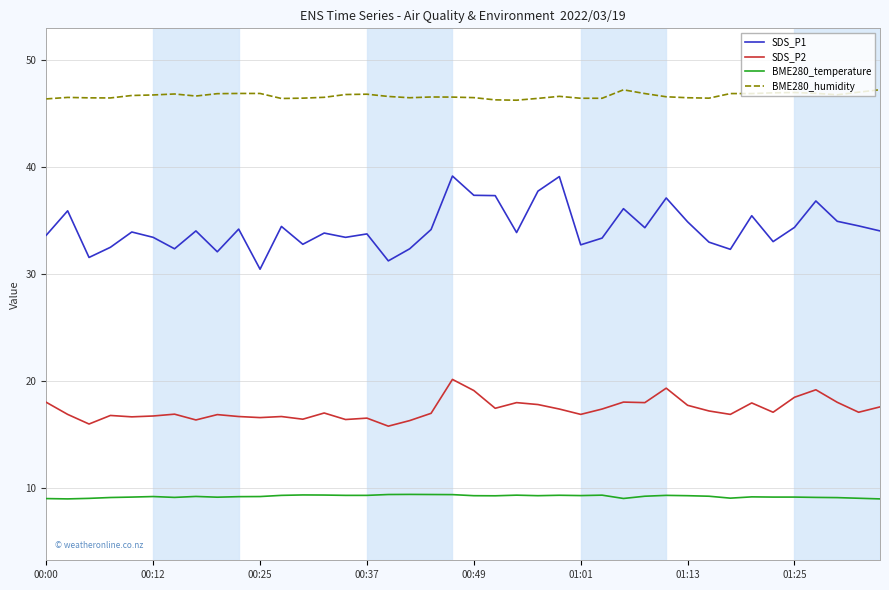

What is the maximum value shown in the chart?

47.2